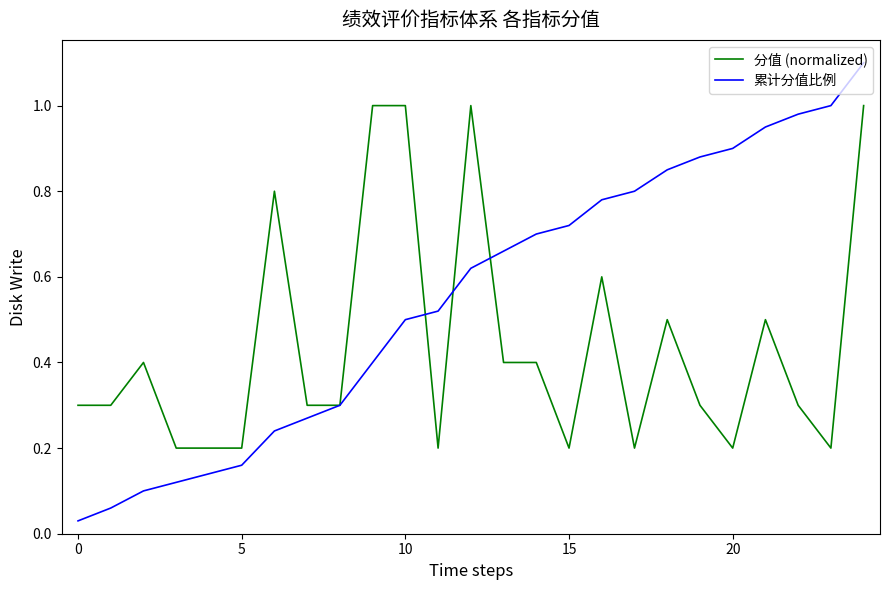

Rank the series by their maximum value, from highest to lowest.

累计分值比例, 分值 (normalized)